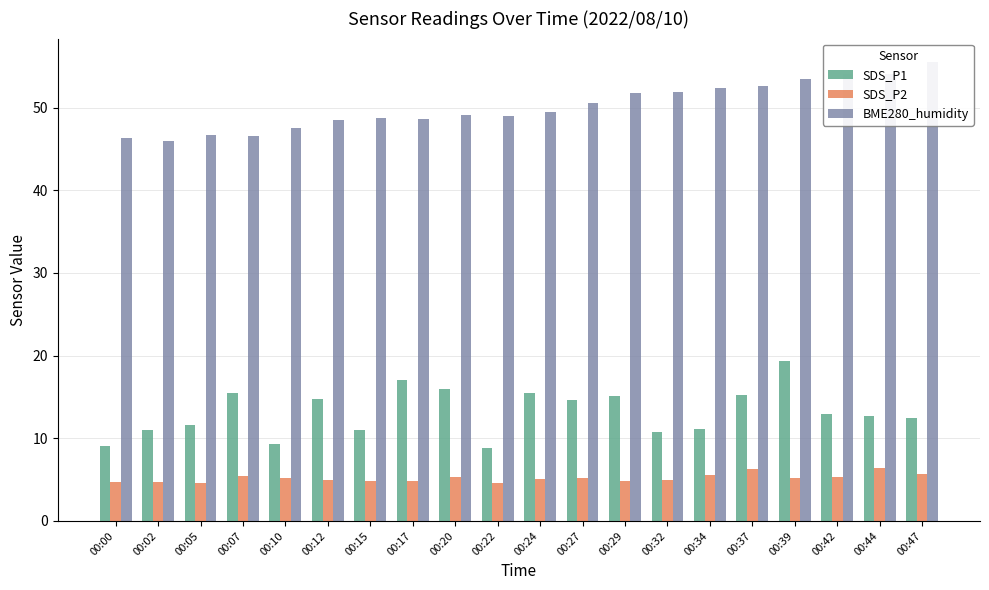

How many bars are there in each group?

3